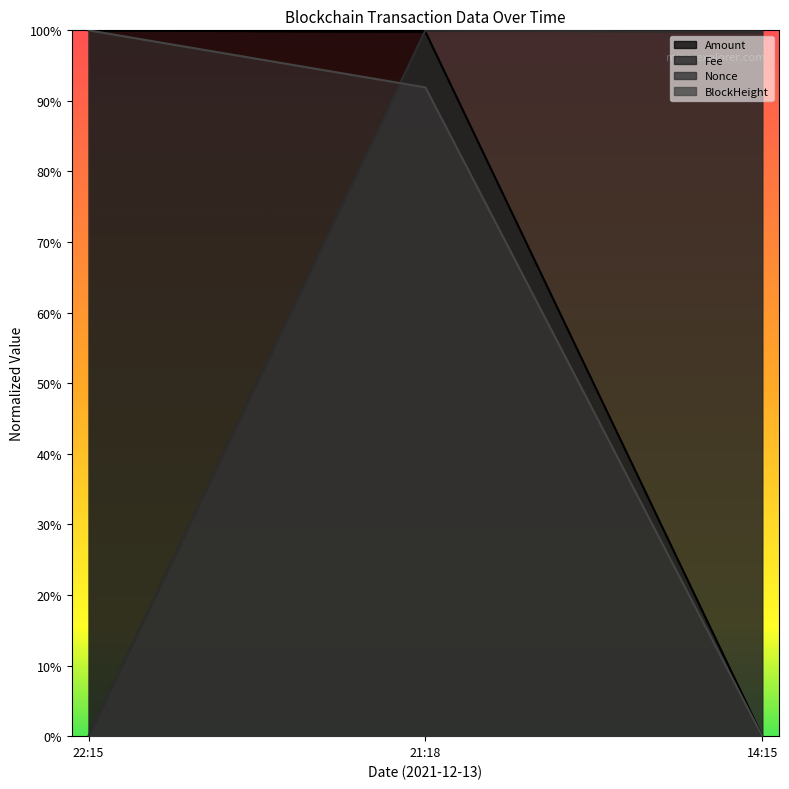

What position from the left is 14:15?

3